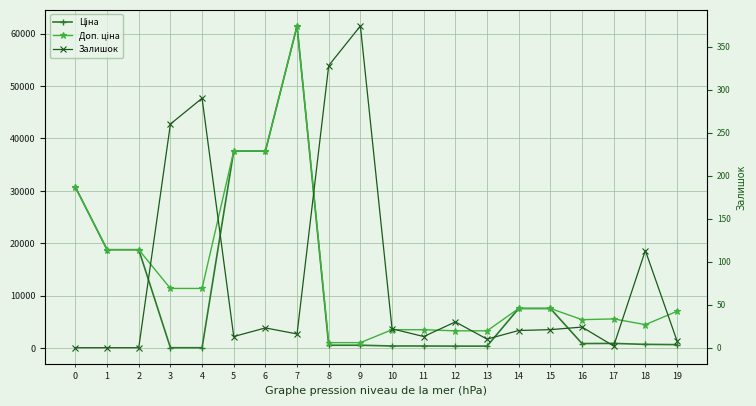

Reading left to right, list all the values displayed in this chart.

Ціна: 30717.1	18796.8	18796.8	114.1	114.1	37593.6	37593.6	61434.3	589.9	589.9	443.1	443.1	416.6	416.6	7596.5	7596.5	910.4	934.5	752.2	705.1
Доп. ціна: 30717.1	18796.8	18796.8	11410.0	11410.0	37593.6	37593.6	61434.3	1081.7	1081.7	3545.0	3545.0	3332.5	3332.5	7596.5	7596.5	5462.3	5607.2	4513.3	7051.3
Залишок: 0.0	0.0	0.0	260.0	290.0	13.0	23.0	16.0	328.0	374.0	22.0	13.0	30.0	10.0	20.0	21.0	24.0	2.0	113.0	8.0